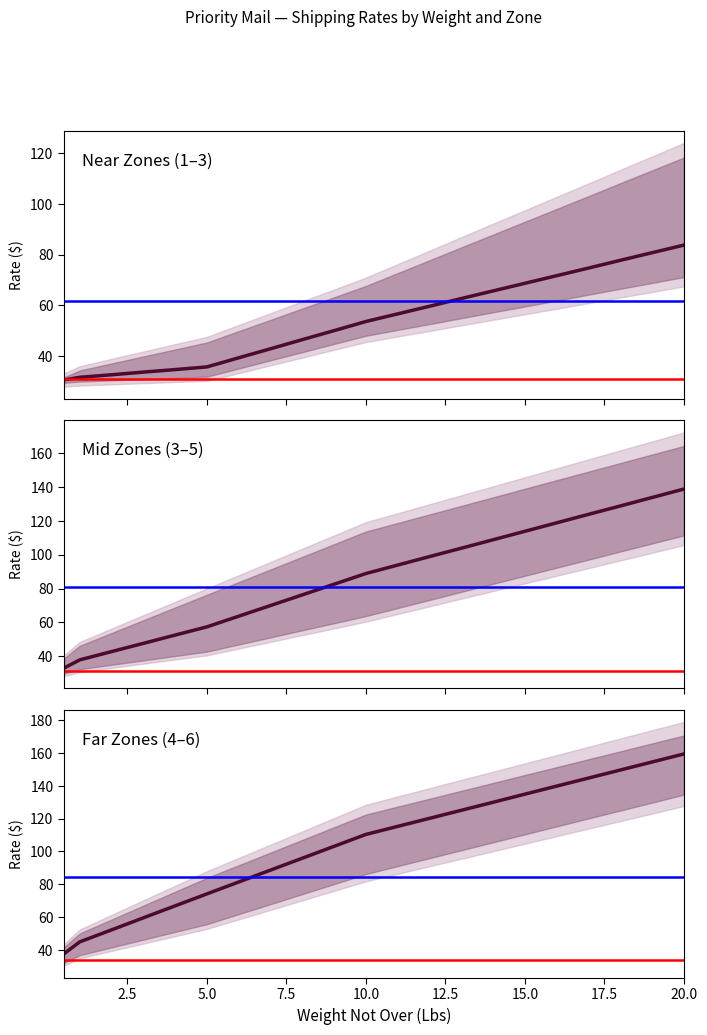

Is the value of Zone 5 at 12 greater than the value of Zone 2 at 14?

Yes